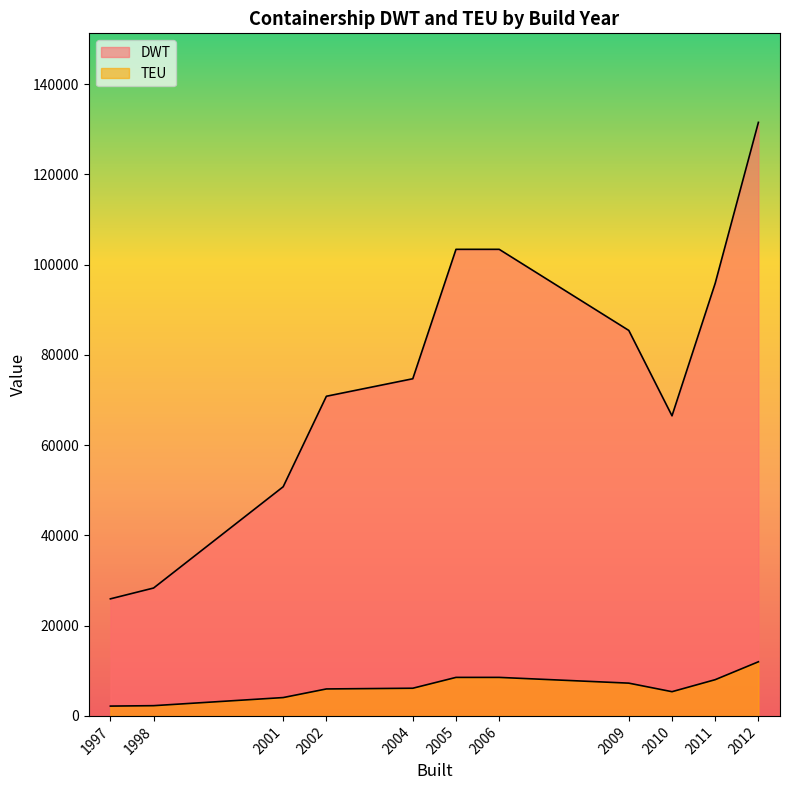

How many lines are shown in the chart?

2